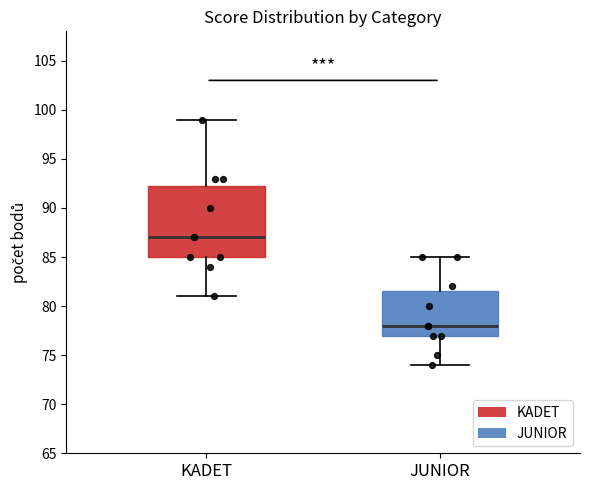

Which box is the tallest, from its lower edge to its upper edge?

KADET